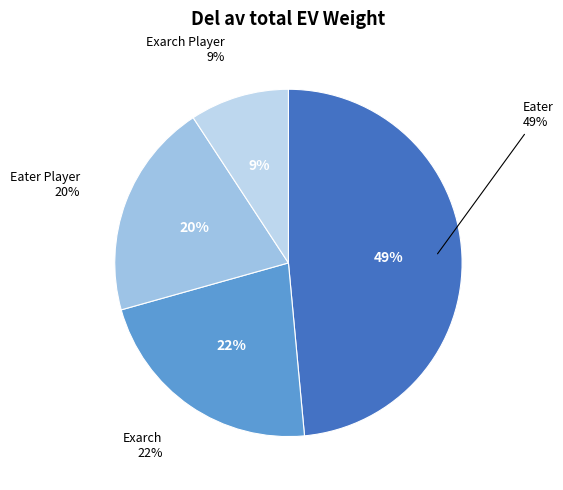

True or false: Eater accounts for 49% of the total.

True